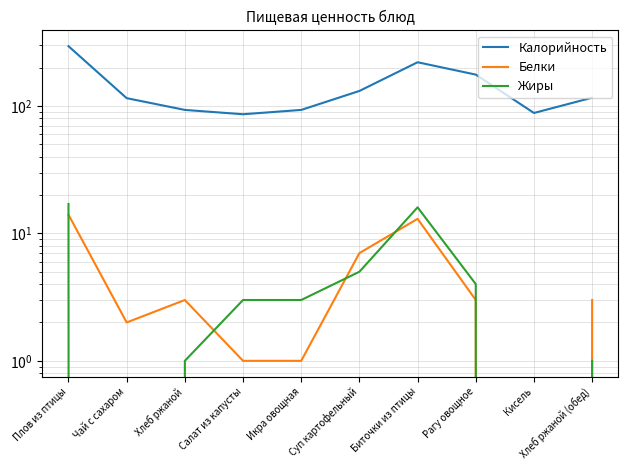

At which label is Белки closest to 7?

Суп картофельный